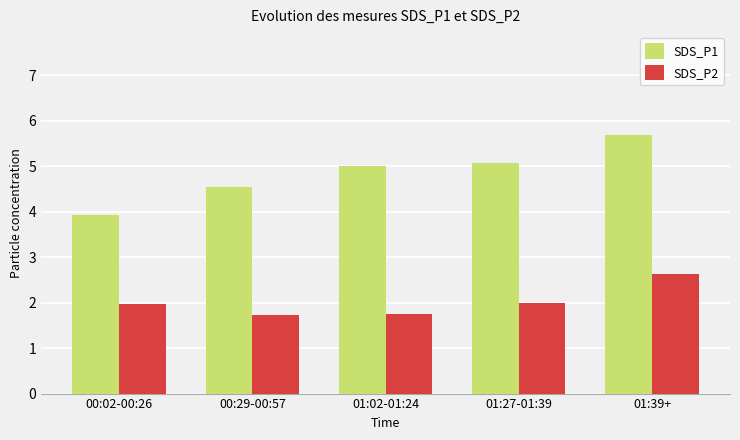

At 01:39+, list the series in order from smallest to largest.

SDS_P2, SDS_P1